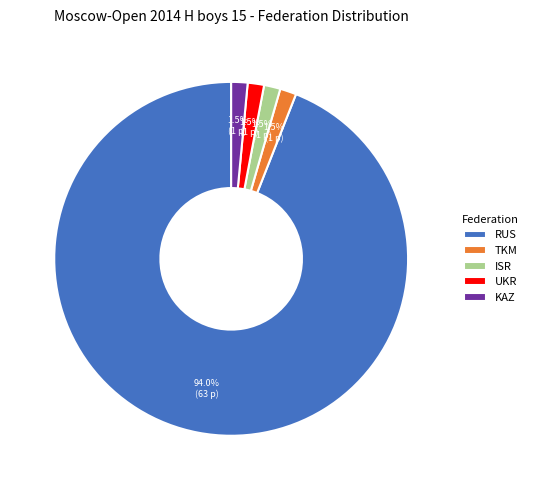

To the nearest percent, what portion does RUS represent?

94%